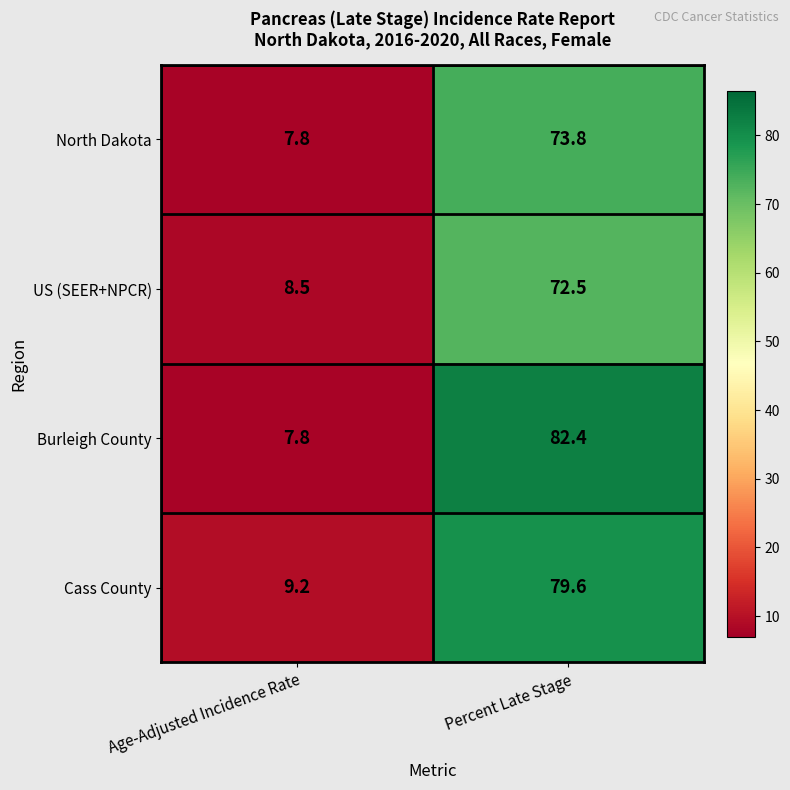

What is the difference between the highest and lowest values at Age-Adjusted Incidence Rate?

1.4